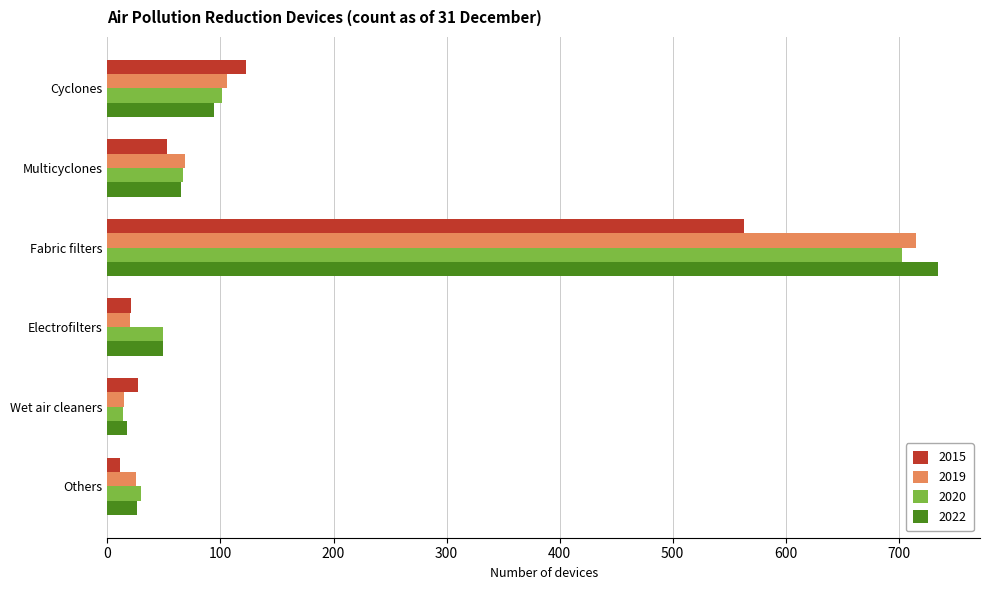

What is the difference between the 2020 values at Cyclones and Multicyclones?

34